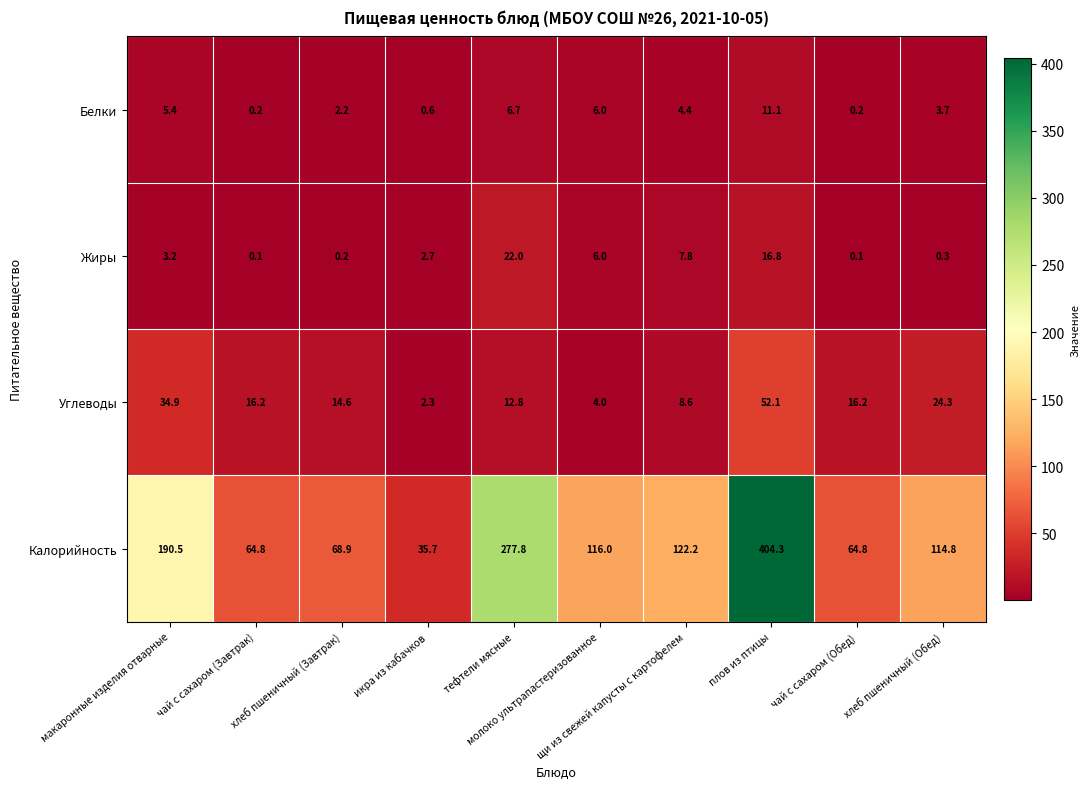

What is the sum of all Белки values?

40.5